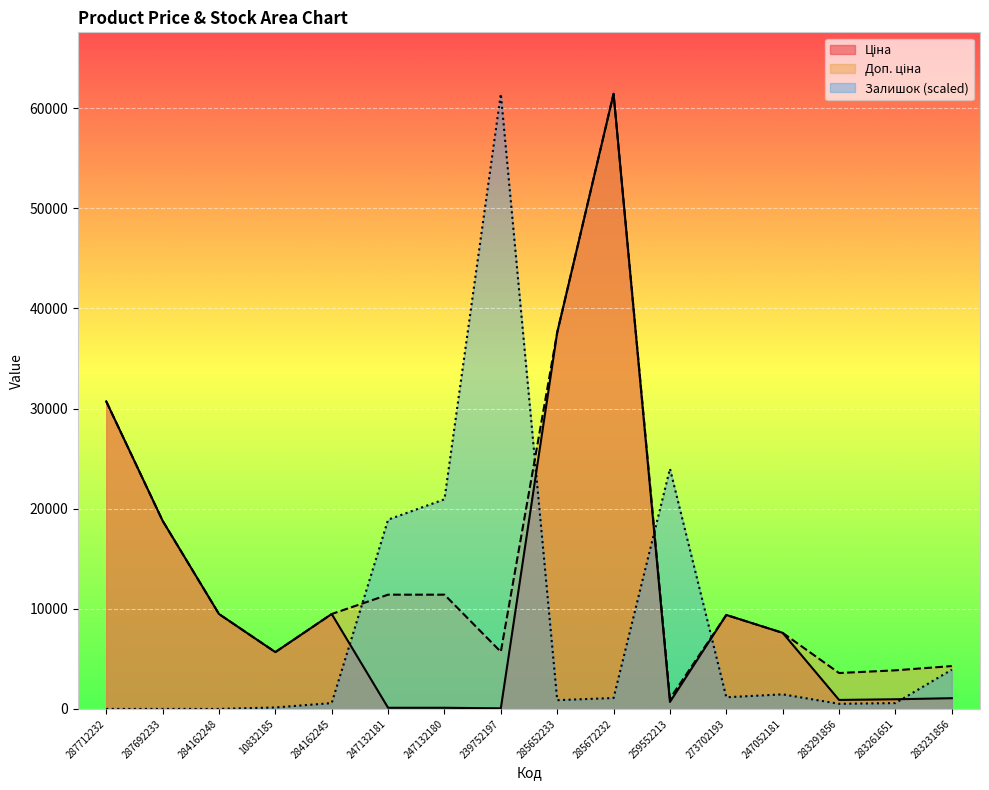

Where is Ціна nearest to the value 30745?

287712232